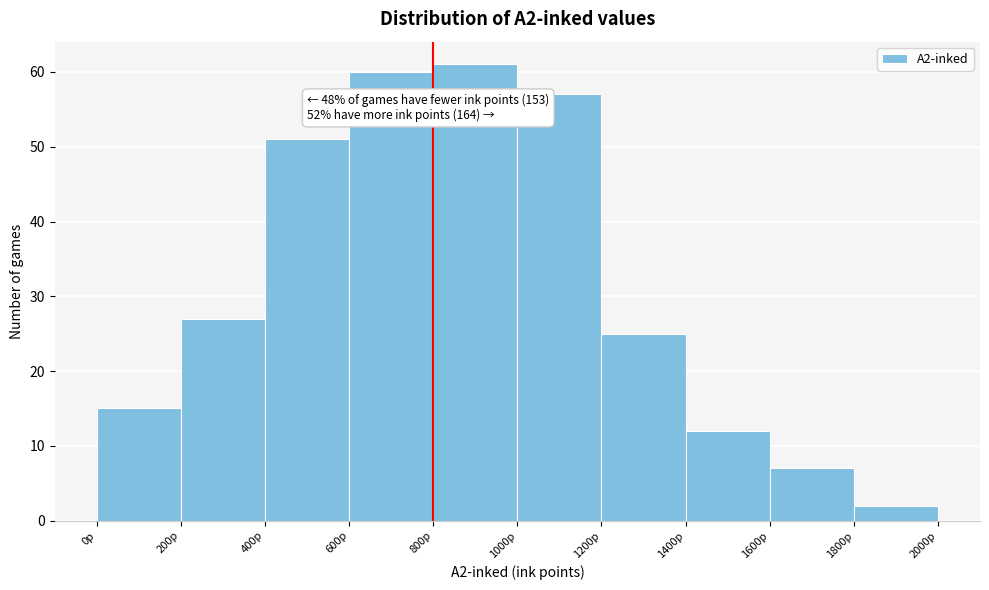

Over which range of the x-axis is the bar tallest?

800 to 1000